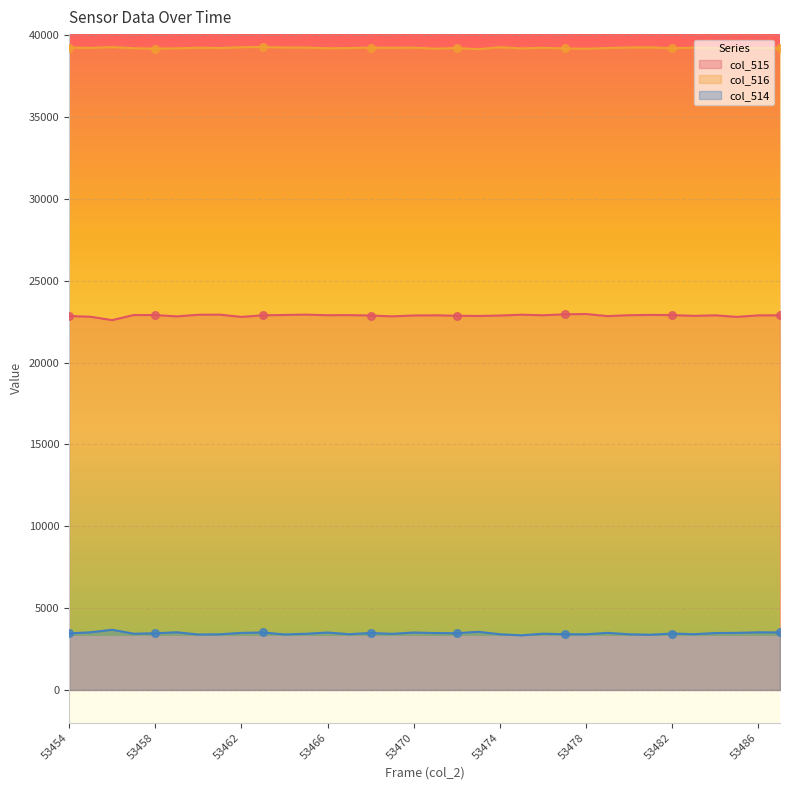

Which series reaches the maximum Y coordinate?

col_516